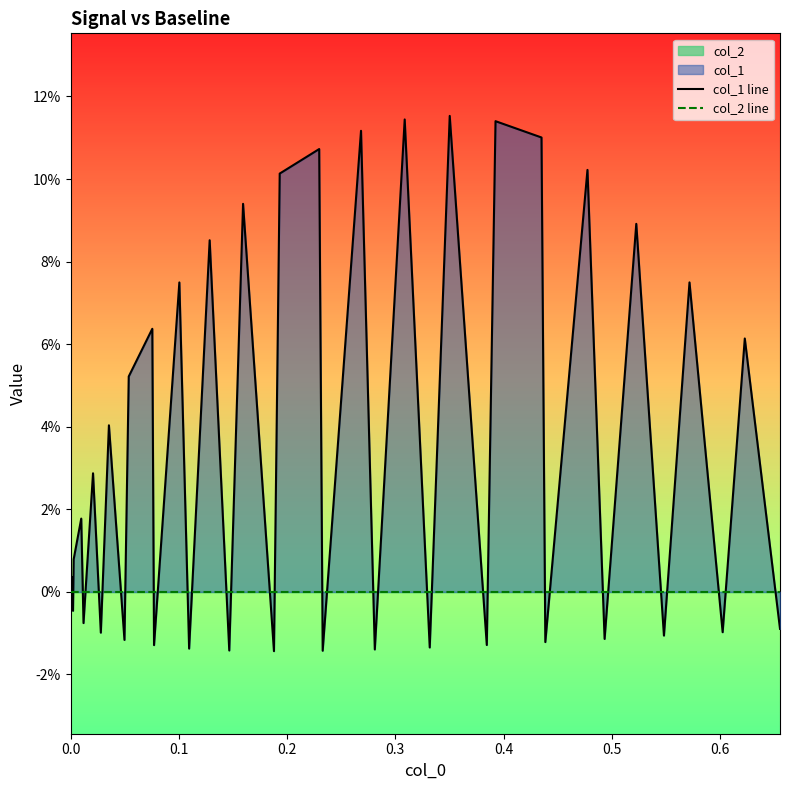

List the series in order of their peak value, highest first.

col_1 line, col_2 line